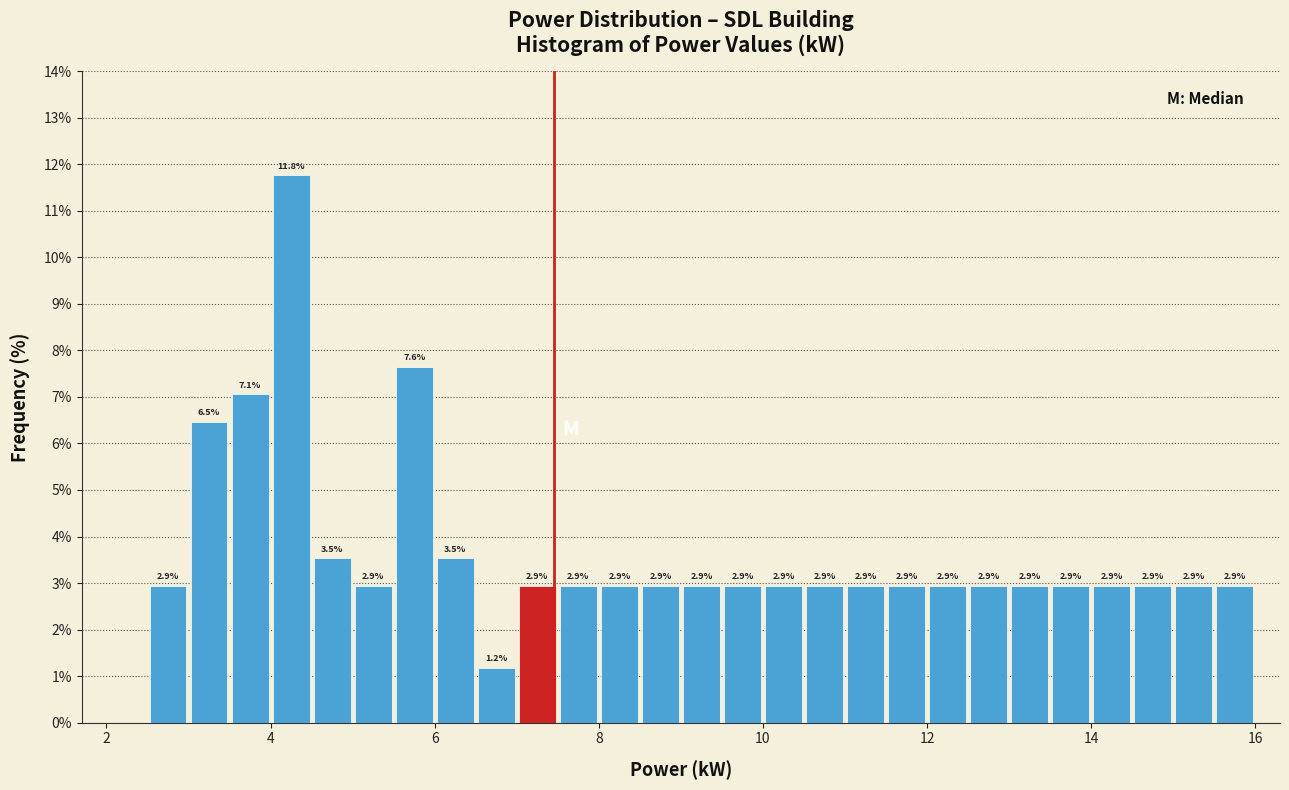

Read against the x-axis, roughly where is the centre of the tallest bar?

4.2